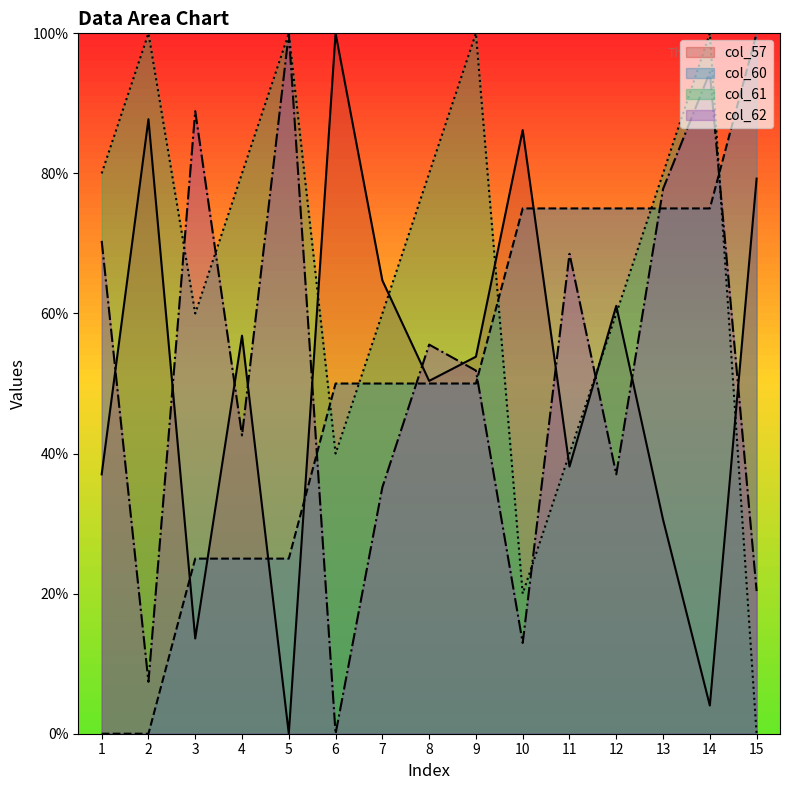

Which series has the largest range (max minus min)?

col_57